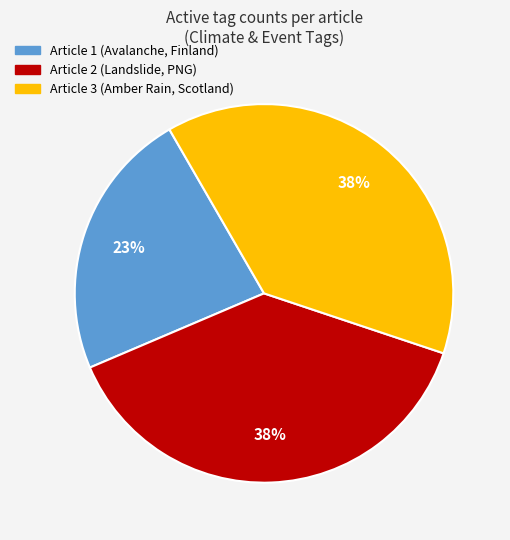

Is there a majority slice in this chart?

No